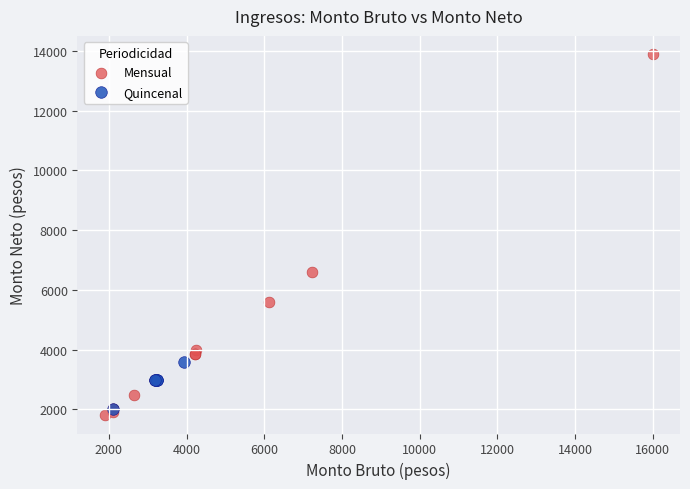

Which series reaches the maximum Y coordinate?

Mensual